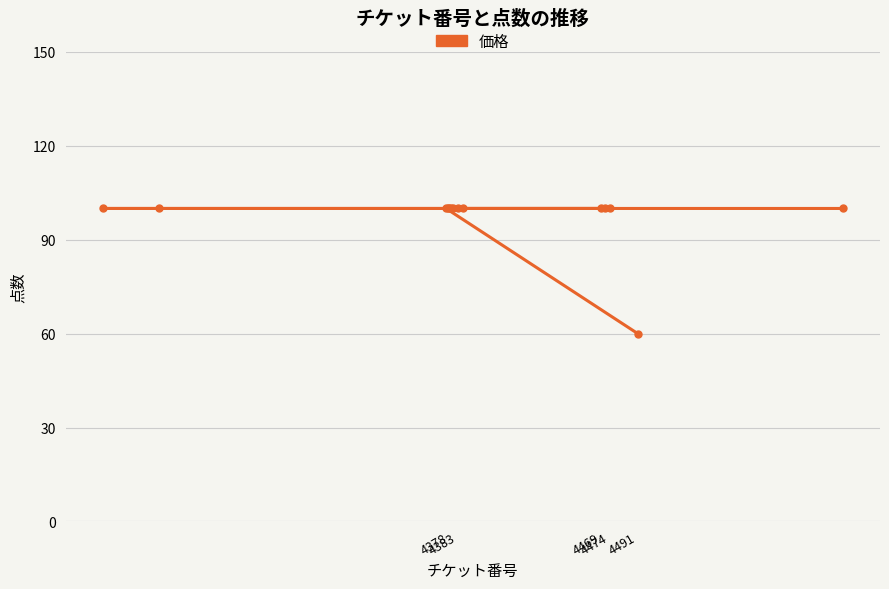

What is the minimum value shown in the chart?

60